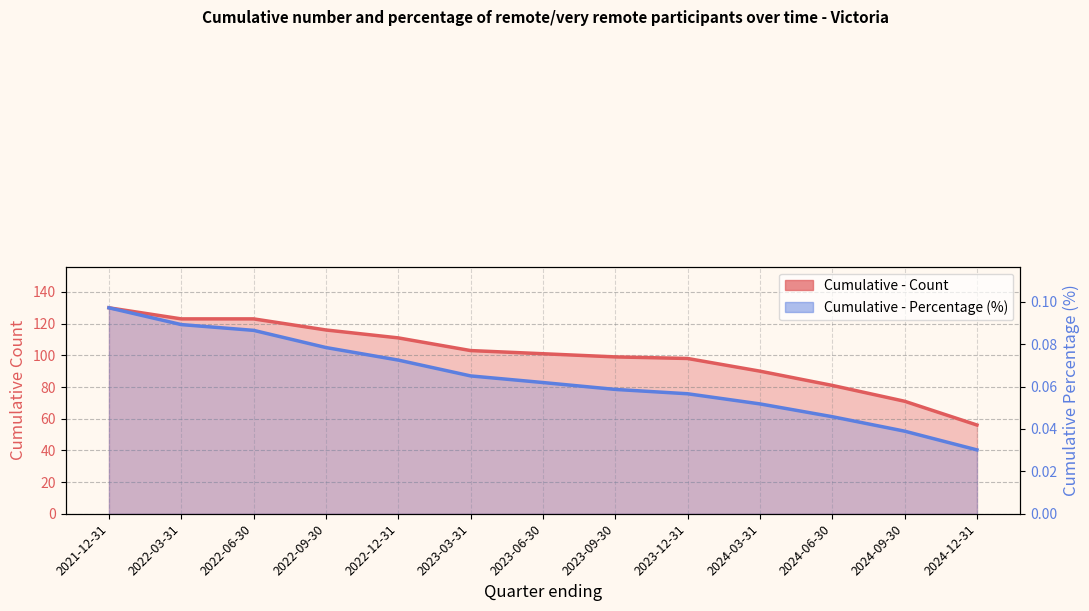

Which category has the lowest value across all series?

2024-12-31